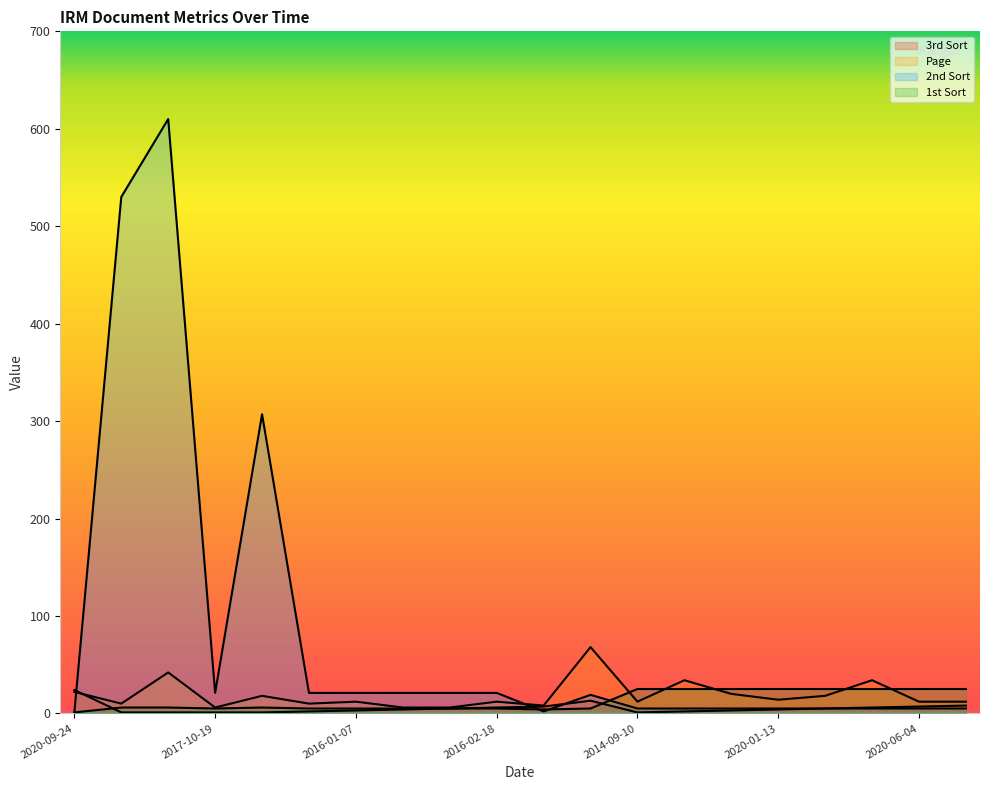

What is the total value across all series at 2015-12-18?

53